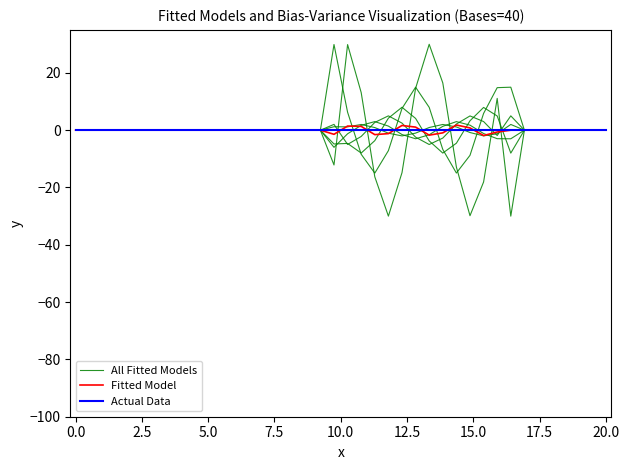

Is it true that Fitted Model equals 0.0 at 5.0?

True